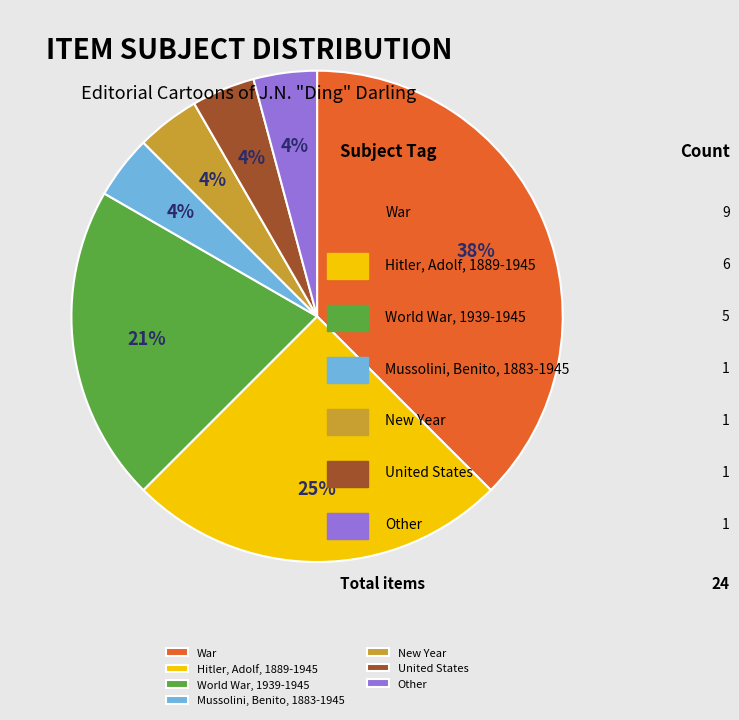

Is there any slice that represents more than half of the pie?

No